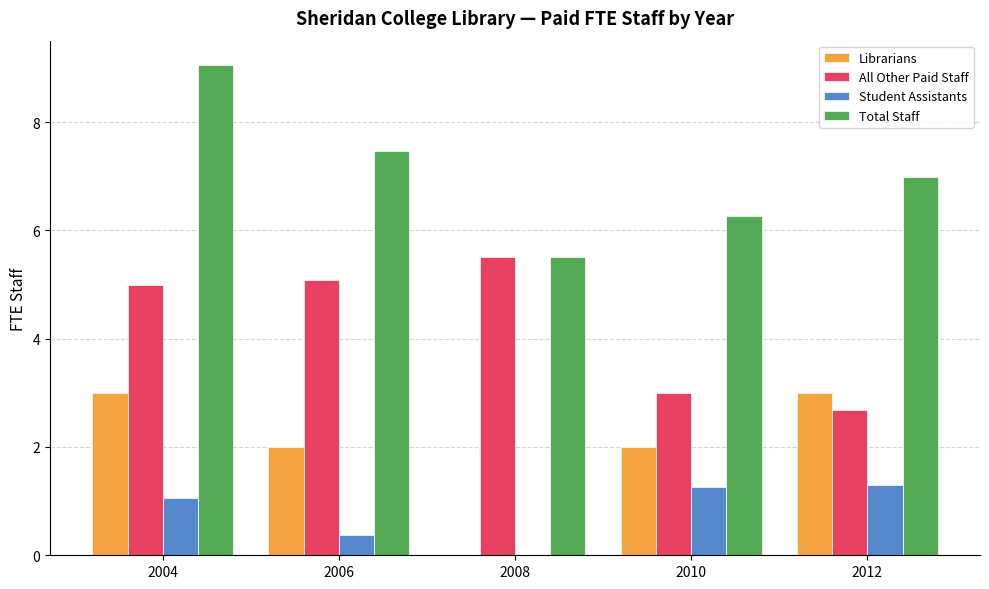

What are all the series names shown in the legend?

Librarians, All Other Paid Staff, Student Assistants, Total Staff